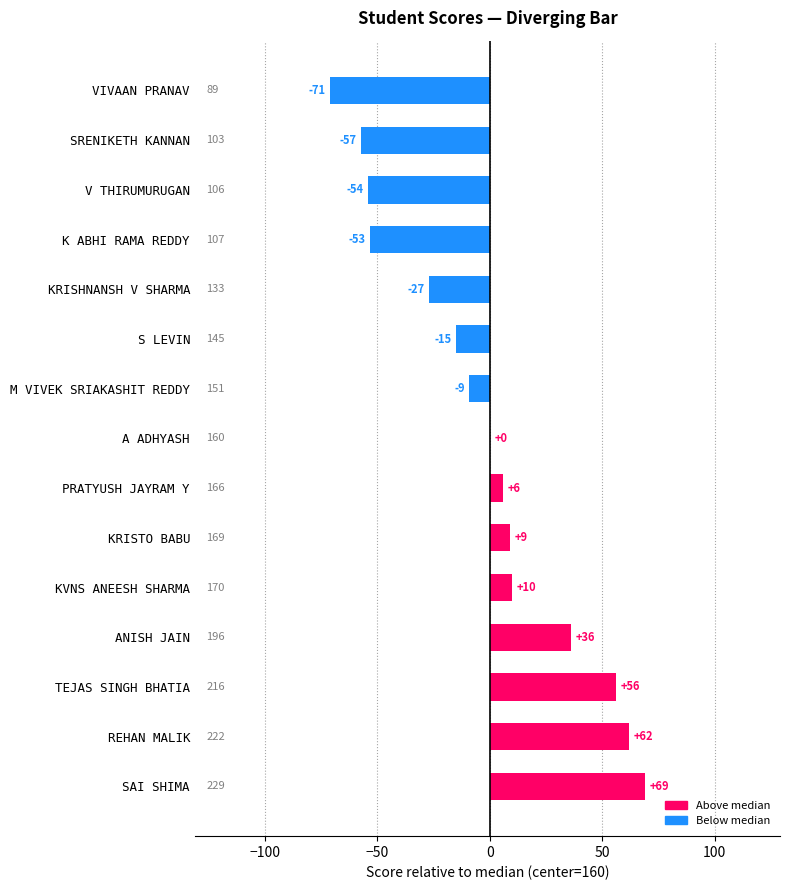

Where is the data nearest to the value -1?

A ADHYASH